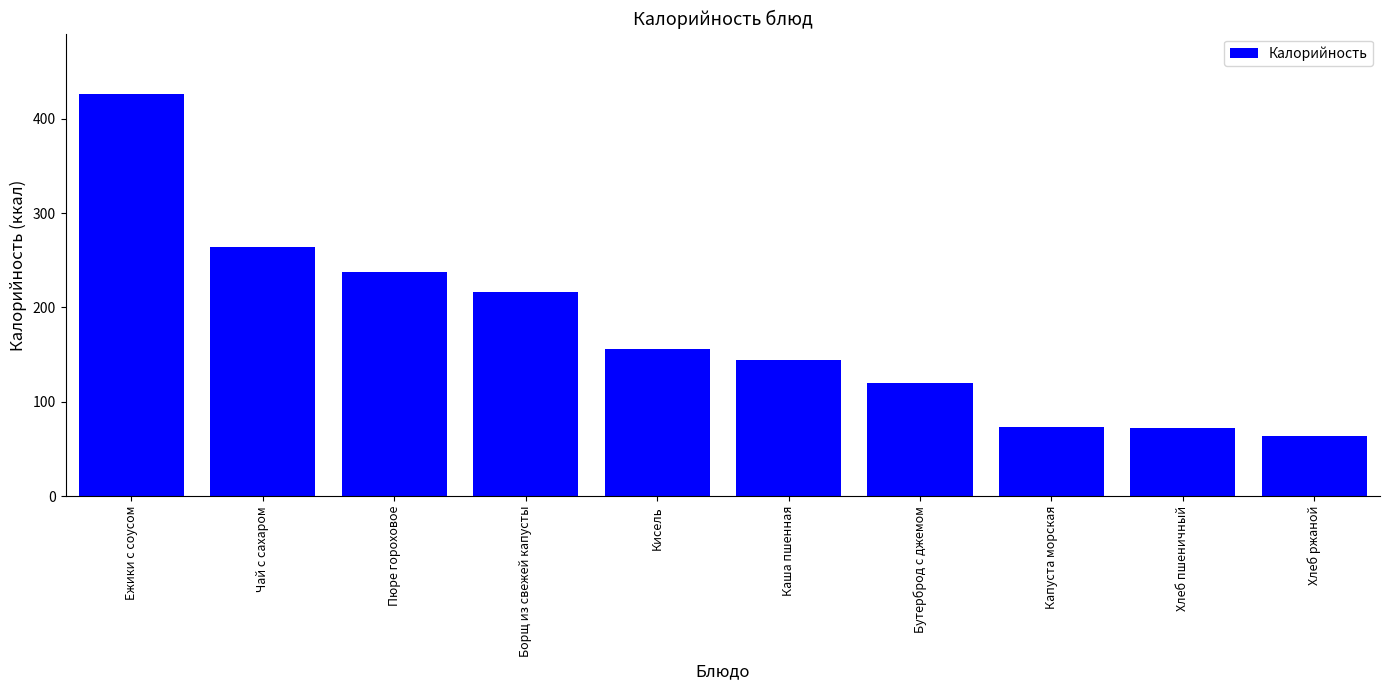

What is the label of the 8th bar from the right?

Пюре гороховое